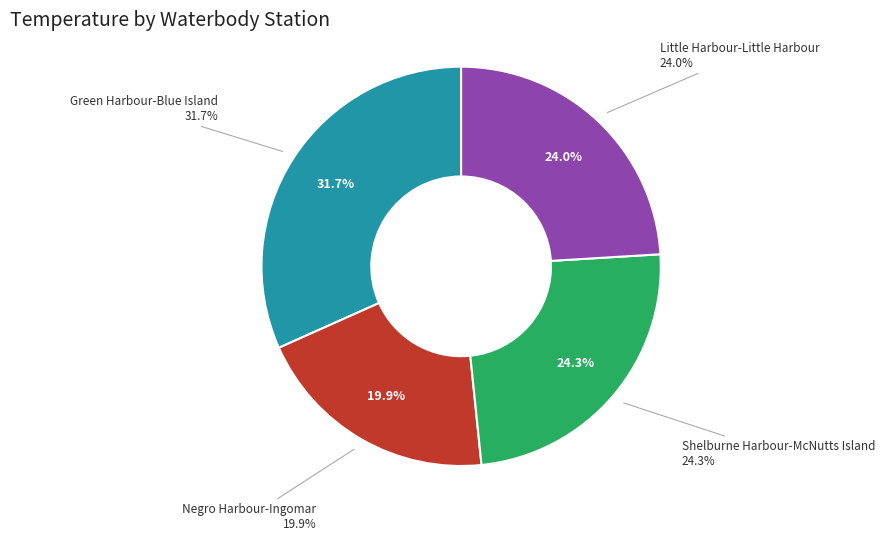

True or false: Shelburne Harbour-McNutts Island accounts for 14% of the total.

False